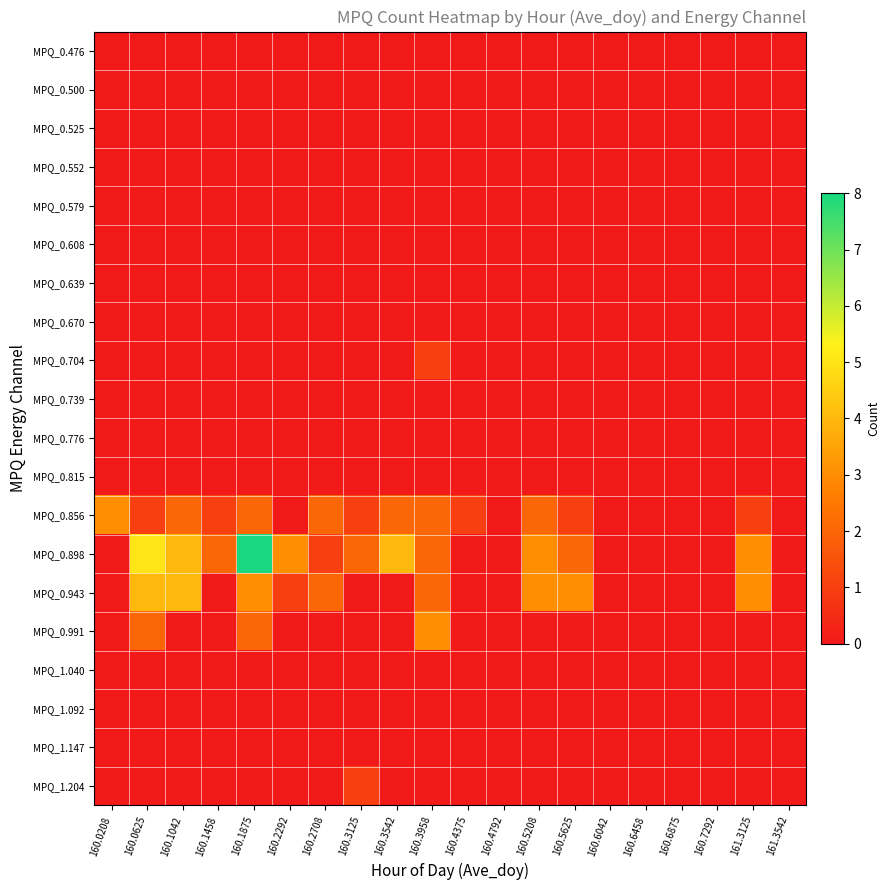

Reading left to right, transcribe all the data shown in this chart.

MPQ_0.476: 160.0208=0	160.0625=0	160.1042=0	160.1458=0	160.1875=0	160.2292=0	160.2708=0	160.3125=0	160.3542=0	160.3958=0	160.4375=0	160.4792=0	160.5208=0	160.5625=0	160.6042=0	160.6458=0	160.6875=0	160.7292=0	161.3125=0	161.3542=0
MPQ_0.500: 160.0208=0	160.0625=0	160.1042=0	160.1458=0	160.1875=0	160.2292=0	160.2708=0	160.3125=0	160.3542=0	160.3958=0	160.4375=0	160.4792=0	160.5208=0	160.5625=0	160.6042=0	160.6458=0	160.6875=0	160.7292=0	161.3125=0	161.3542=0
MPQ_0.525: 160.0208=0	160.0625=0	160.1042=0	160.1458=0	160.1875=0	160.2292=0	160.2708=0	160.3125=0	160.3542=0	160.3958=0	160.4375=0	160.4792=0	160.5208=0	160.5625=0	160.6042=0	160.6458=0	160.6875=0	160.7292=0	161.3125=0	161.3542=0
MPQ_0.552: 160.0208=0	160.0625=0	160.1042=0	160.1458=0	160.1875=0	160.2292=0	160.2708=0	160.3125=0	160.3542=0	160.3958=0	160.4375=0	160.4792=0	160.5208=0	160.5625=0	160.6042=0	160.6458=0	160.6875=0	160.7292=0	161.3125=0	161.3542=0
MPQ_0.579: 160.0208=0	160.0625=0	160.1042=0	160.1458=0	160.1875=0	160.2292=0	160.2708=0	160.3125=0	160.3542=0	160.3958=0	160.4375=0	160.4792=0	160.5208=0	160.5625=0	160.6042=0	160.6458=0	160.6875=0	160.7292=0	161.3125=0	161.3542=0
MPQ_0.608: 160.0208=0	160.0625=0	160.1042=0	160.1458=0	160.1875=0	160.2292=0	160.2708=0	160.3125=0	160.3542=0	160.3958=0	160.4375=0	160.4792=0	160.5208=0	160.5625=0	160.6042=0	160.6458=0	160.6875=0	160.7292=0	161.3125=0	161.3542=0
MPQ_0.639: 160.0208=0	160.0625=0	160.1042=0	160.1458=0	160.1875=0	160.2292=0	160.2708=0	160.3125=0	160.3542=0	160.3958=0	160.4375=0	160.4792=0	160.5208=0	160.5625=0	160.6042=0	160.6458=0	160.6875=0	160.7292=0	161.3125=0	161.3542=0
MPQ_0.670: 160.0208=0	160.0625=0	160.1042=0	160.1458=0	160.1875=0	160.2292=0	160.2708=0	160.3125=0	160.3542=0	160.3958=0	160.4375=0	160.4792=0	160.5208=0	160.5625=0	160.6042=0	160.6458=0	160.6875=0	160.7292=0	161.3125=0	161.3542=0
MPQ_0.704: 160.0208=0	160.0625=0	160.1042=0	160.1458=0	160.1875=0	160.2292=0	160.2708=0	160.3125=0	160.3542=0	160.3958=1	160.4375=0	160.4792=0	160.5208=0	160.5625=0	160.6042=0	160.6458=0	160.6875=0	160.7292=0	161.3125=0	161.3542=0
MPQ_0.739: 160.0208=0	160.0625=0	160.1042=0	160.1458=0	160.1875=0	160.2292=0	160.2708=0	160.3125=0	160.3542=0	160.3958=0	160.4375=0	160.4792=0	160.5208=0	160.5625=0	160.6042=0	160.6458=0	160.6875=0	160.7292=0	161.3125=0	161.3542=0
MPQ_0.776: 160.0208=0	160.0625=0	160.1042=0	160.1458=0	160.1875=0	160.2292=0	160.2708=0	160.3125=0	160.3542=0	160.3958=0	160.4375=0	160.4792=0	160.5208=0	160.5625=0	160.6042=0	160.6458=0	160.6875=0	160.7292=0	161.3125=0	161.3542=0
MPQ_0.815: 160.0208=0	160.0625=0	160.1042=0	160.1458=0	160.1875=0	160.2292=0	160.2708=0	160.3125=0	160.3542=0	160.3958=0	160.4375=0	160.4792=0	160.5208=0	160.5625=0	160.6042=0	160.6458=0	160.6875=0	160.7292=0	161.3125=0	161.3542=0
MPQ_0.856: 160.0208=3	160.0625=1	160.1042=2	160.1458=1	160.1875=2	160.2292=0	160.2708=2	160.3125=1	160.3542=2	160.3958=2	160.4375=1	160.4792=0	160.5208=2	160.5625=1	160.6042=0	160.6458=0	160.6875=0	160.7292=0	161.3125=1	161.3542=0
MPQ_0.898: 160.0208=0	160.0625=5	160.1042=4	160.1458=2	160.1875=8	160.2292=3	160.2708=1	160.3125=2	160.3542=4	160.3958=2	160.4375=0	160.4792=0	160.5208=3	160.5625=2	160.6042=0	160.6458=0	160.6875=0	160.7292=0	161.3125=3	161.3542=0
MPQ_0.943: 160.0208=0	160.0625=4	160.1042=4	160.1458=0	160.1875=3	160.2292=1	160.2708=2	160.3125=0	160.3542=0	160.3958=2	160.4375=0	160.4792=0	160.5208=3	160.5625=3	160.6042=0	160.6458=0	160.6875=0	160.7292=0	161.3125=3	161.3542=0
MPQ_0.991: 160.0208=0	160.0625=2	160.1042=0	160.1458=0	160.1875=2	160.2292=0	160.2708=0	160.3125=0	160.3542=0	160.3958=3	160.4375=0	160.4792=0	160.5208=0	160.5625=0	160.6042=0	160.6458=0	160.6875=0	160.7292=0	161.3125=0	161.3542=0
MPQ_1.040: 160.0208=0	160.0625=0	160.1042=0	160.1458=0	160.1875=0	160.2292=0	160.2708=0	160.3125=0	160.3542=0	160.3958=0	160.4375=0	160.4792=0	160.5208=0	160.5625=0	160.6042=0	160.6458=0	160.6875=0	160.7292=0	161.3125=0	161.3542=0
MPQ_1.092: 160.0208=0	160.0625=0	160.1042=0	160.1458=0	160.1875=0	160.2292=0	160.2708=0	160.3125=0	160.3542=0	160.3958=0	160.4375=0	160.4792=0	160.5208=0	160.5625=0	160.6042=0	160.6458=0	160.6875=0	160.7292=0	161.3125=0	161.3542=0
MPQ_1.147: 160.0208=0	160.0625=0	160.1042=0	160.1458=0	160.1875=0	160.2292=0	160.2708=0	160.3125=0	160.3542=0	160.3958=0	160.4375=0	160.4792=0	160.5208=0	160.5625=0	160.6042=0	160.6458=0	160.6875=0	160.7292=0	161.3125=0	161.3542=0
MPQ_1.204: 160.0208=0	160.0625=0	160.1042=0	160.1458=0	160.1875=0	160.2292=0	160.2708=0	160.3125=1	160.3542=0	160.3958=0	160.4375=0	160.4792=0	160.5208=0	160.5625=0	160.6042=0	160.6458=0	160.6875=0	160.7292=0	161.3125=0	161.3542=0